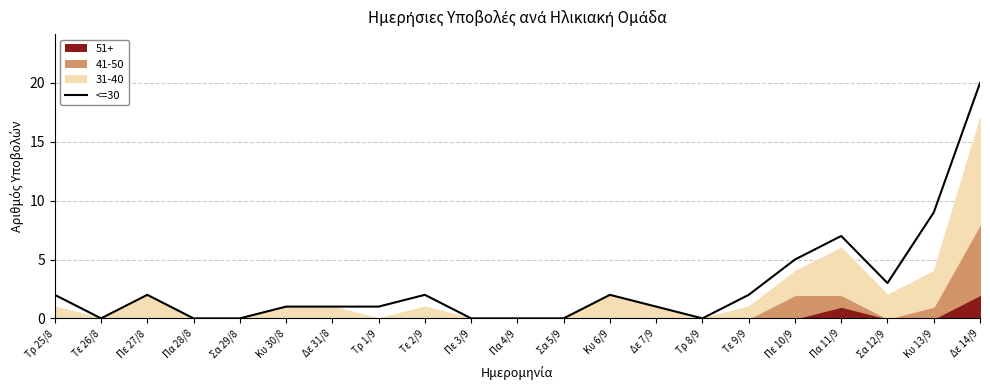

Reading left to right, list all the values displayed in this chart.

2	0	2	0	0	1	1	1	2	0	0	0	2	1	0	2	5	7	3	9	20